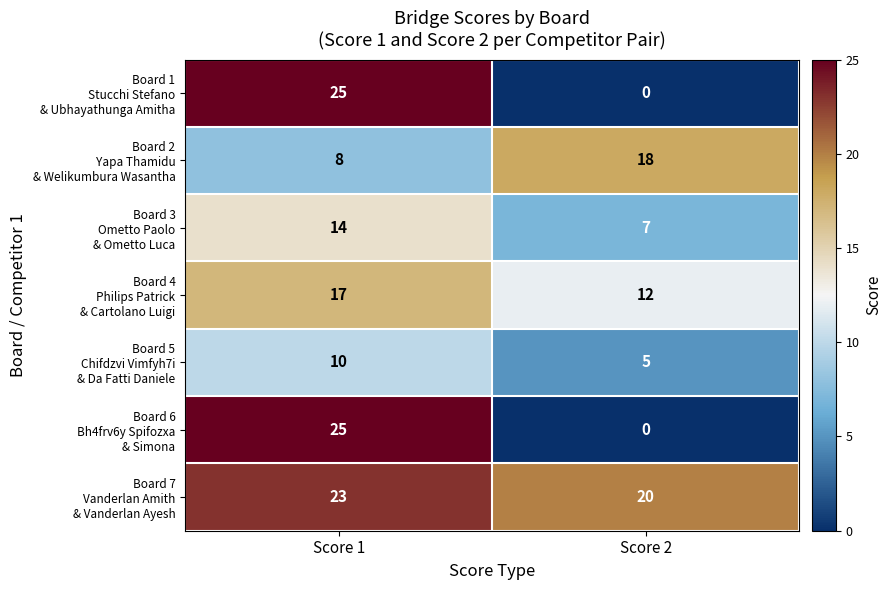

What is the total value across all series at Score 2?

62